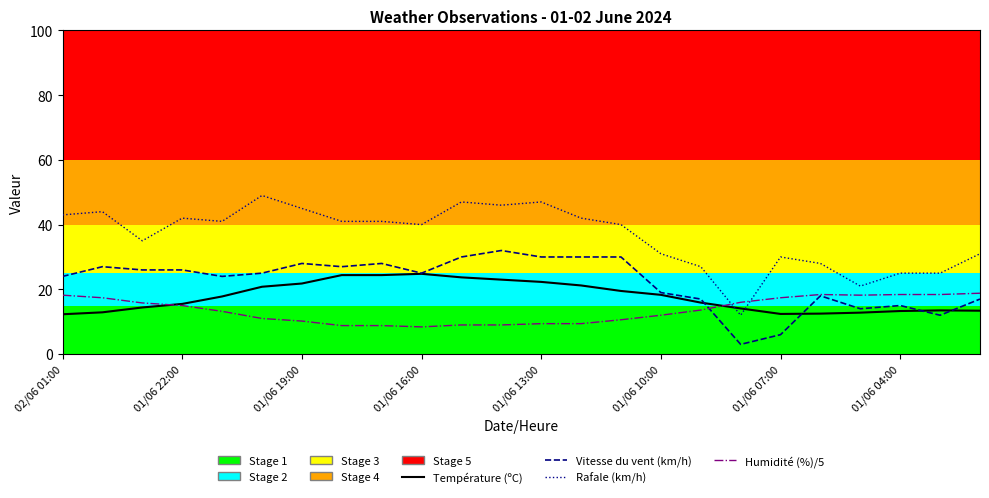

What is the highest value of the Vitesse du vent (km/h) series?

32.0